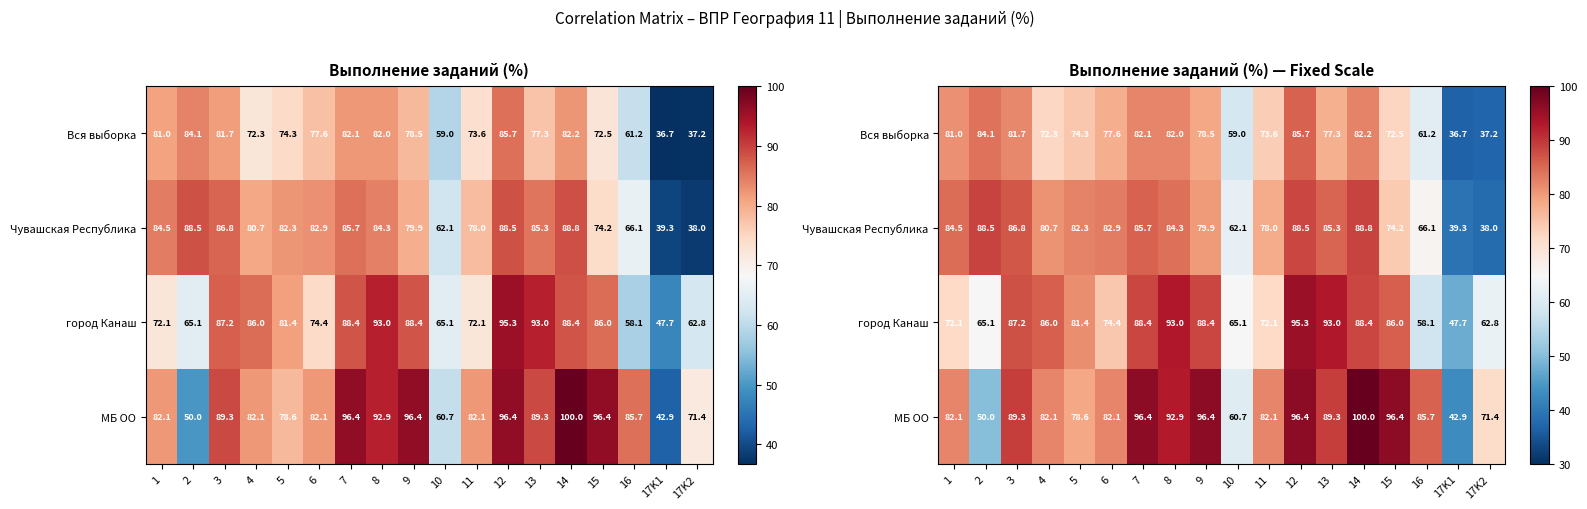

Is the value of МБ ОО at 12 greater than the value of город Канаш at 13?

Yes